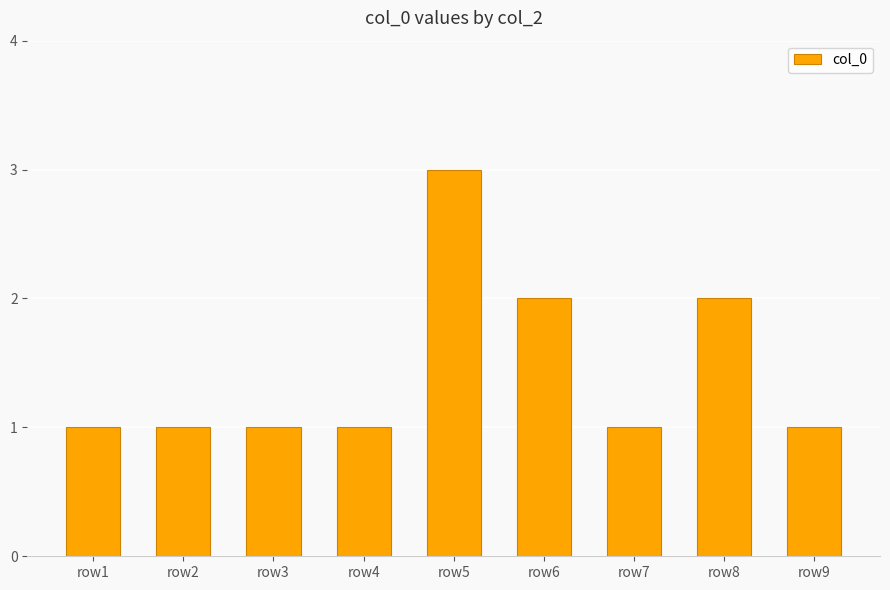

True or false: the data shows 1 at row8.

False